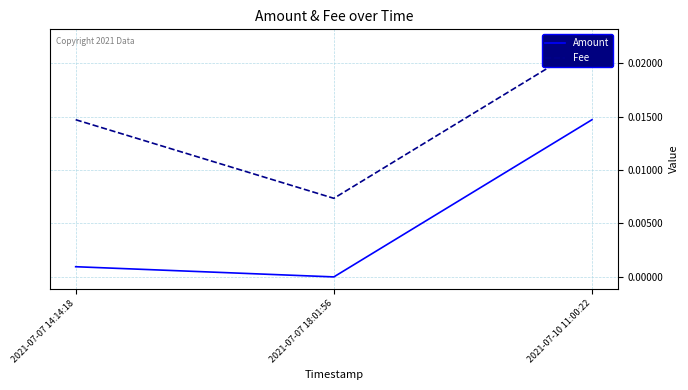

Is it true that Amount equals 0.0 at 2021-07-07 18:01:56?

True